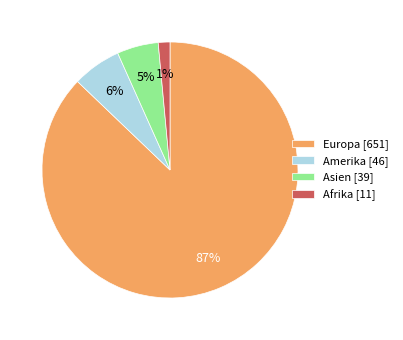

Combined, do Asien [39] and Afrika [11] account for over 50%?

No